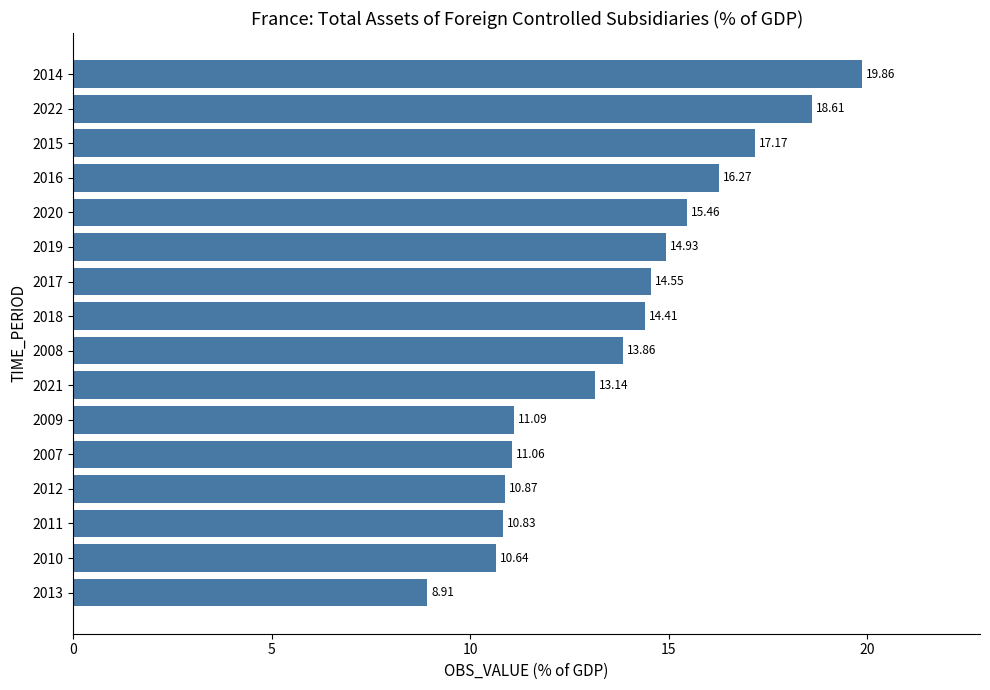

Rank the categories by value from highest to lowest.

2014, 2022, 2015, 2016, 2020, 2019, 2017, 2018, 2008, 2021, 2009, 2007, 2012, 2011, 2010, 2013